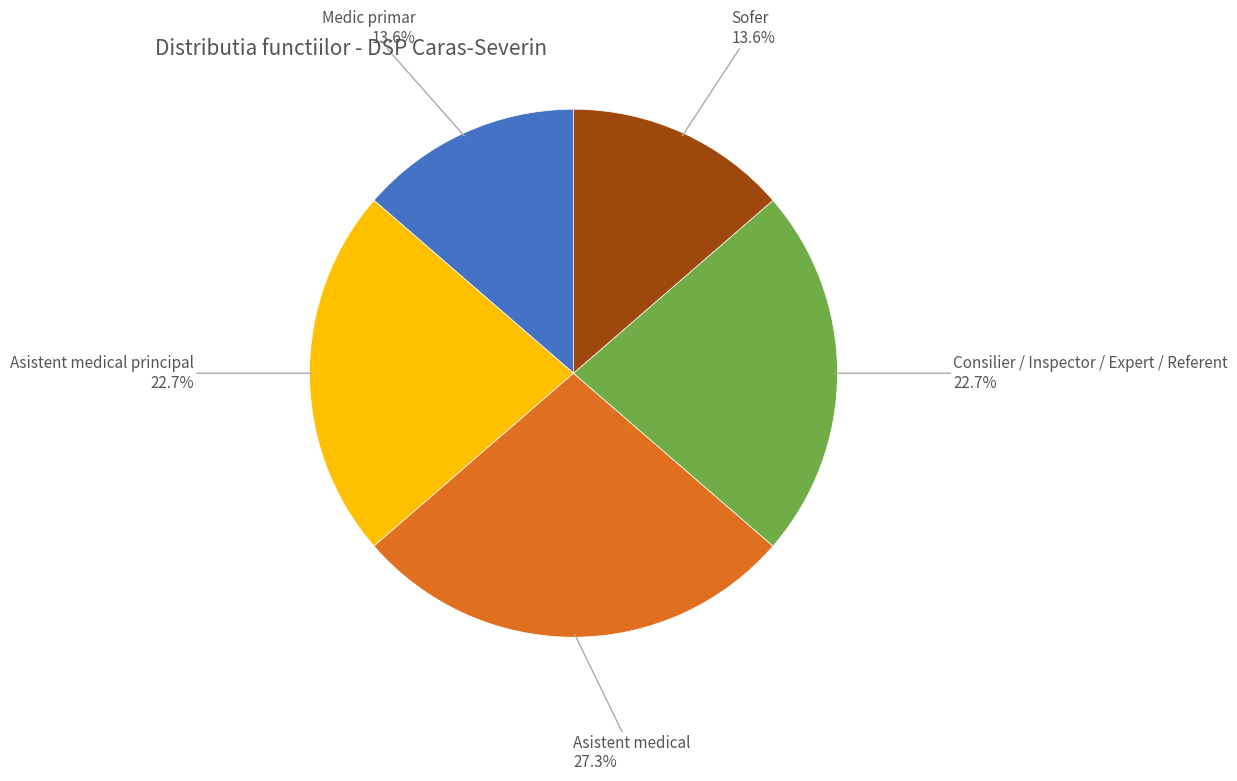

Does Asistent medical principal represent more than half of the total?

No